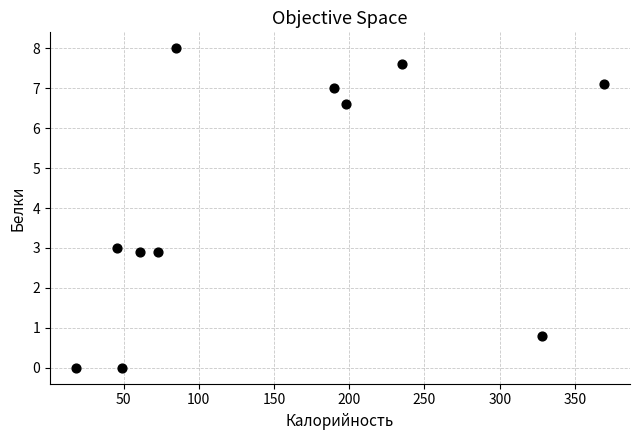

What is the average X value?

150.2